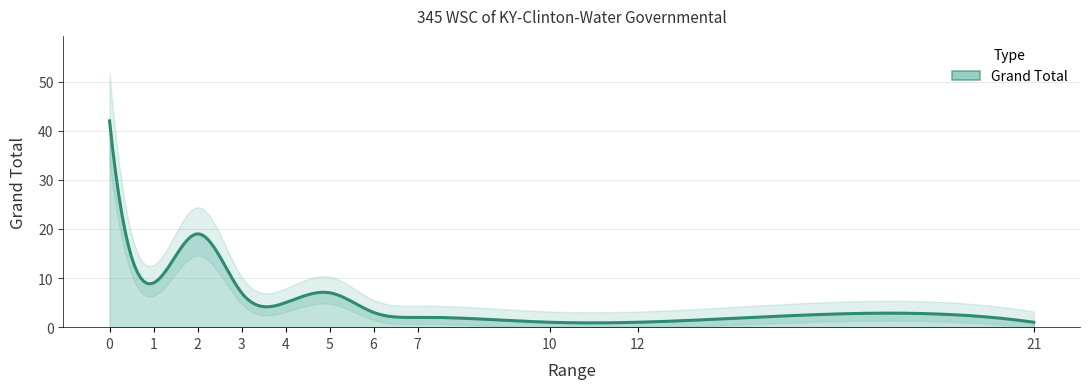

What is the sum of all values?

97